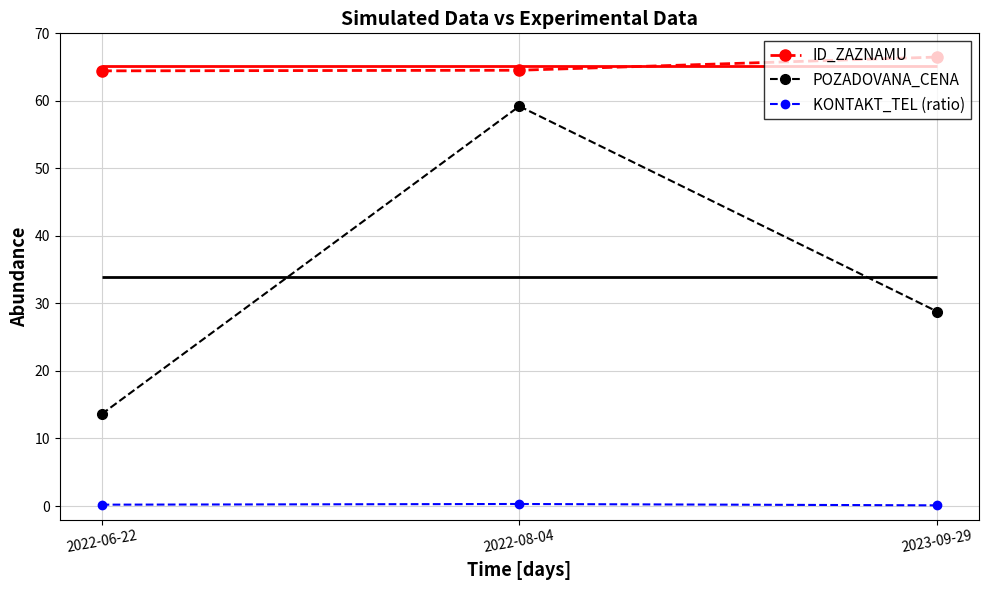

At which label is KONTAKT_TEL (ratio) closest to 0?

2023-09-29